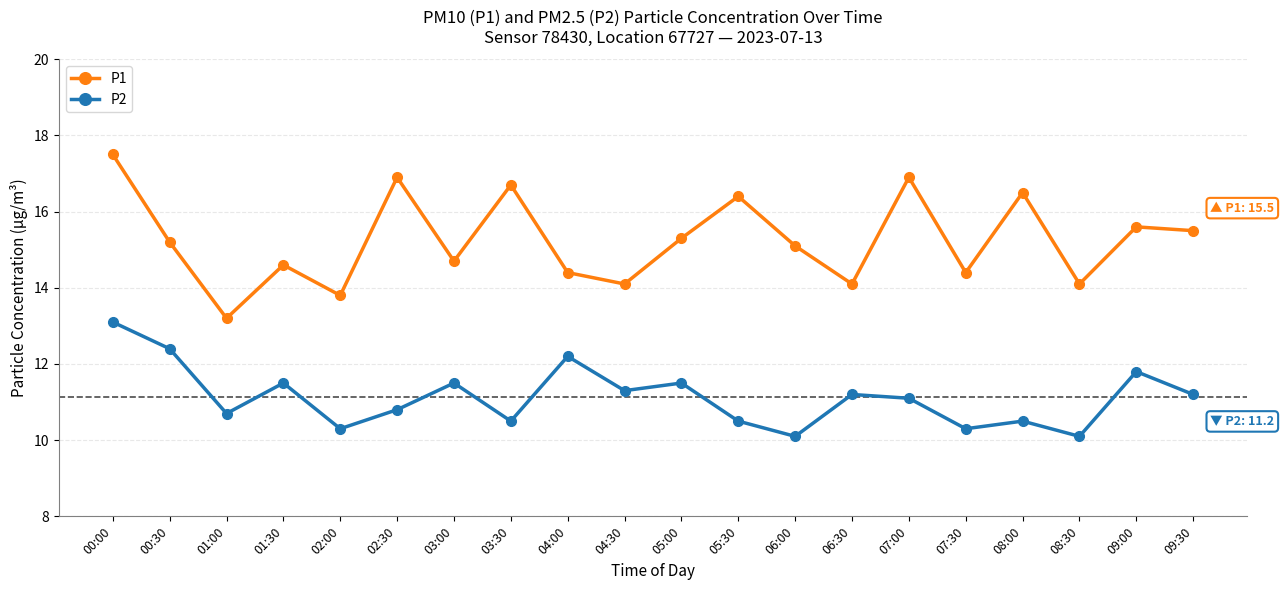

True or false: P1 and P2 cross at least once.

False